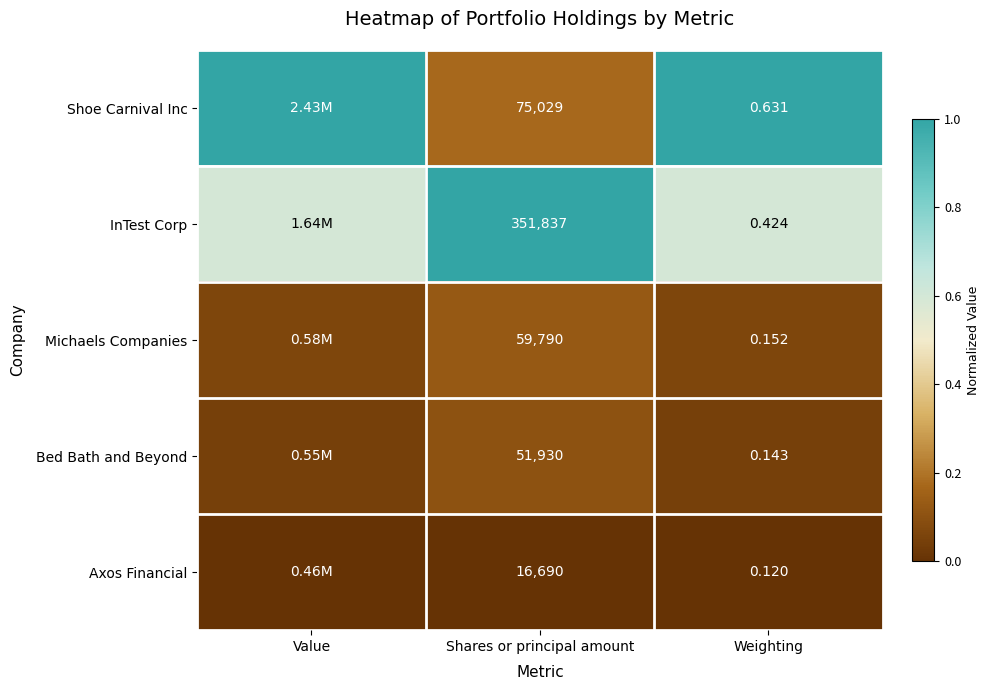

Rank the series at Weighting from highest to lowest value.

Shoe Carnival Inc, InTest Corp, Michaels Companies, Bed Bath and Beyond, Axos Financial